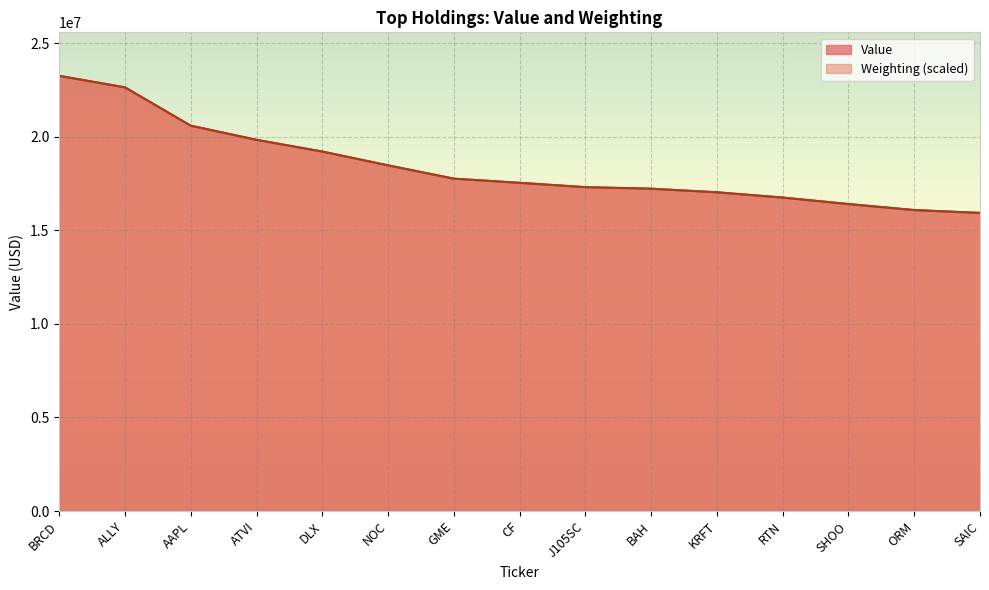

How many values in the Value series exceed 17538000?

7